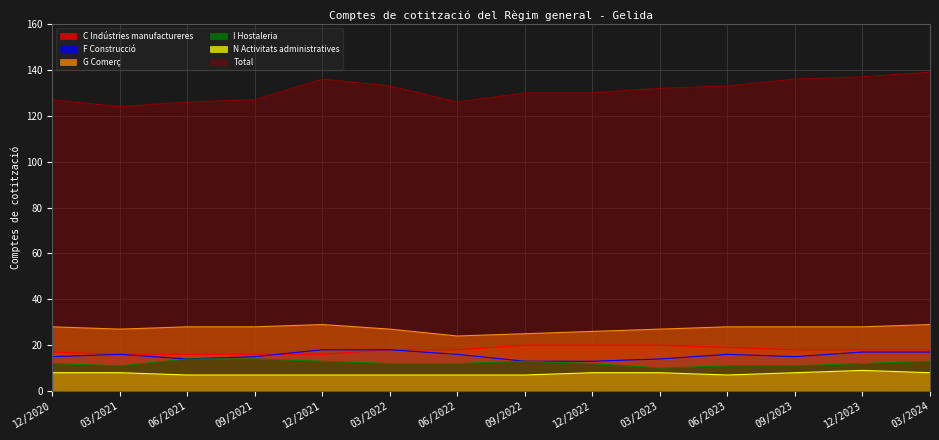

True or false: Total and N Activitats administratives cross at least once.

False